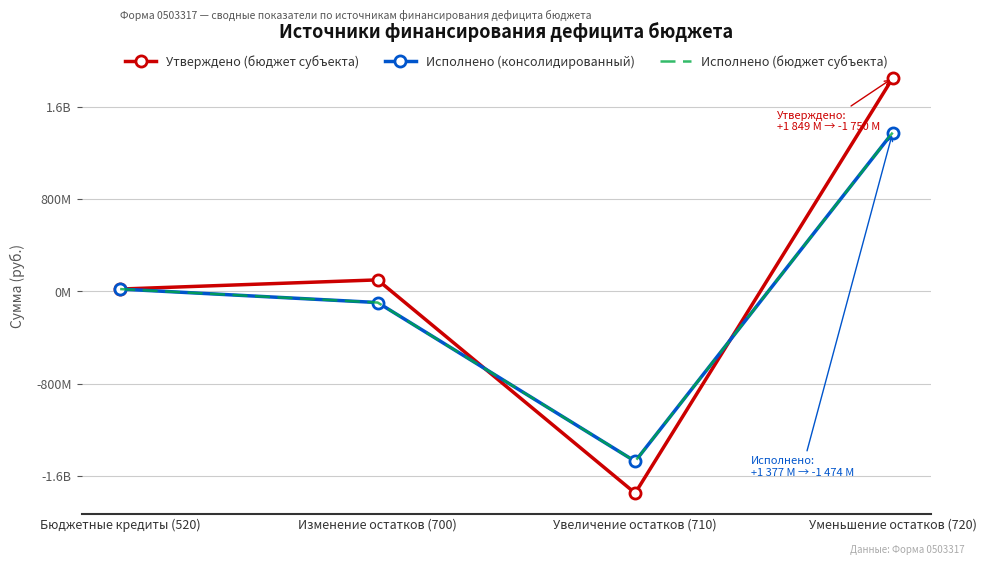

How many values in the Исполнено (бюджет субъекта) series are below 20244000?

2